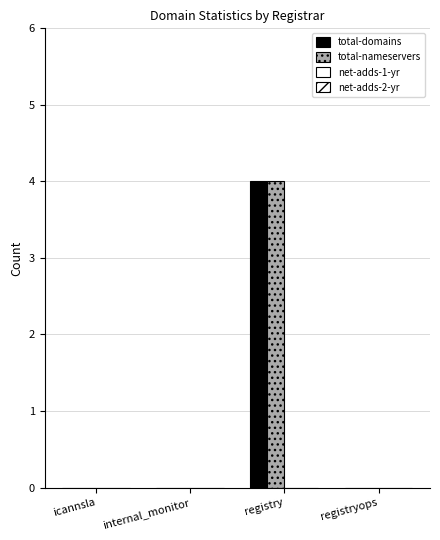

How many series are shown in this chart?

2